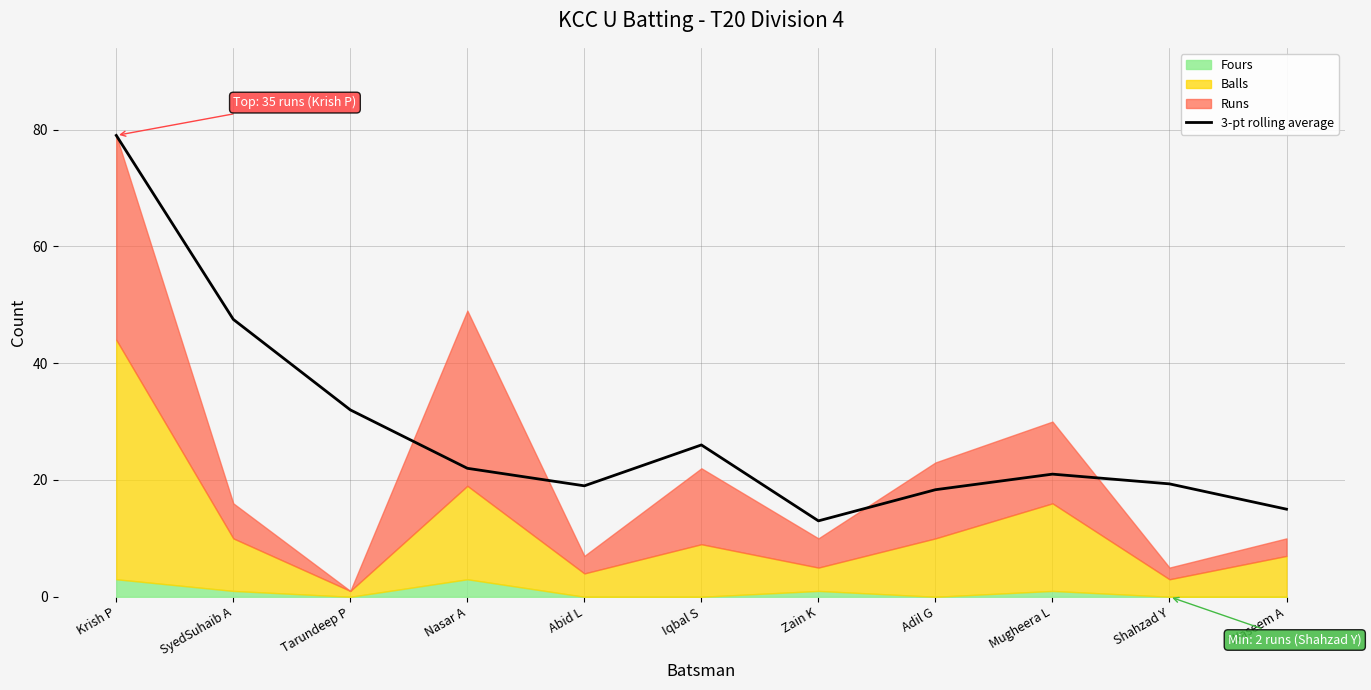

Is it true that the value at Mugheera L is 21.0?

True